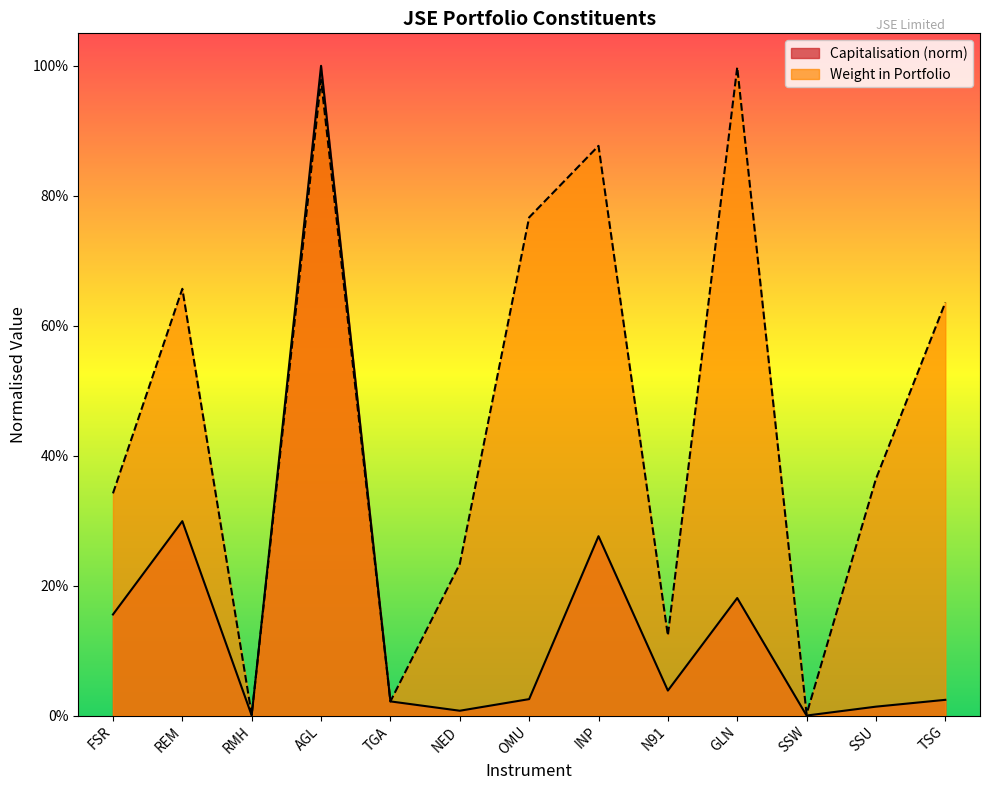

What is the total value across all series at AGL?

2.0